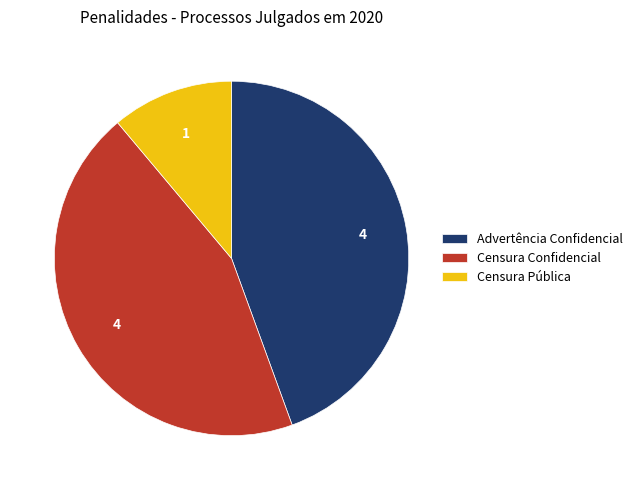

The Censura Confidencial slice represents 34% of the pie. True or false?

False